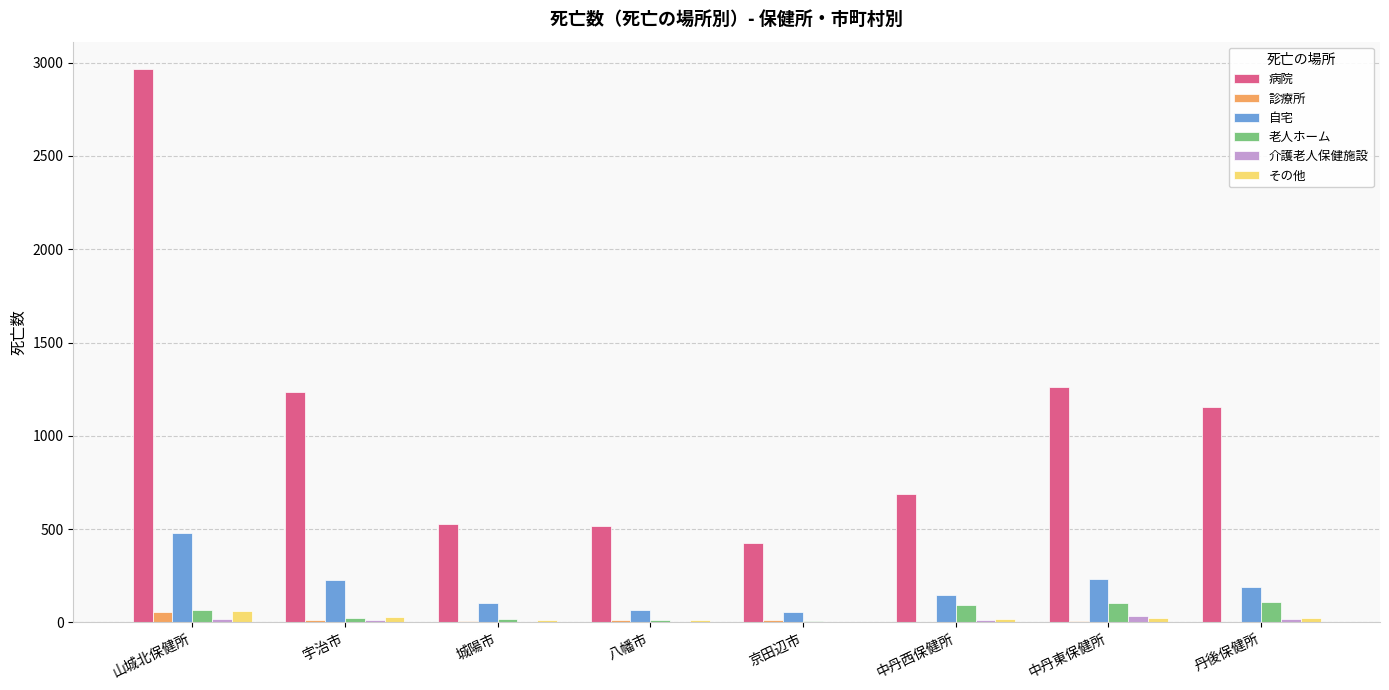

Does the chart contain stacked bars?

No